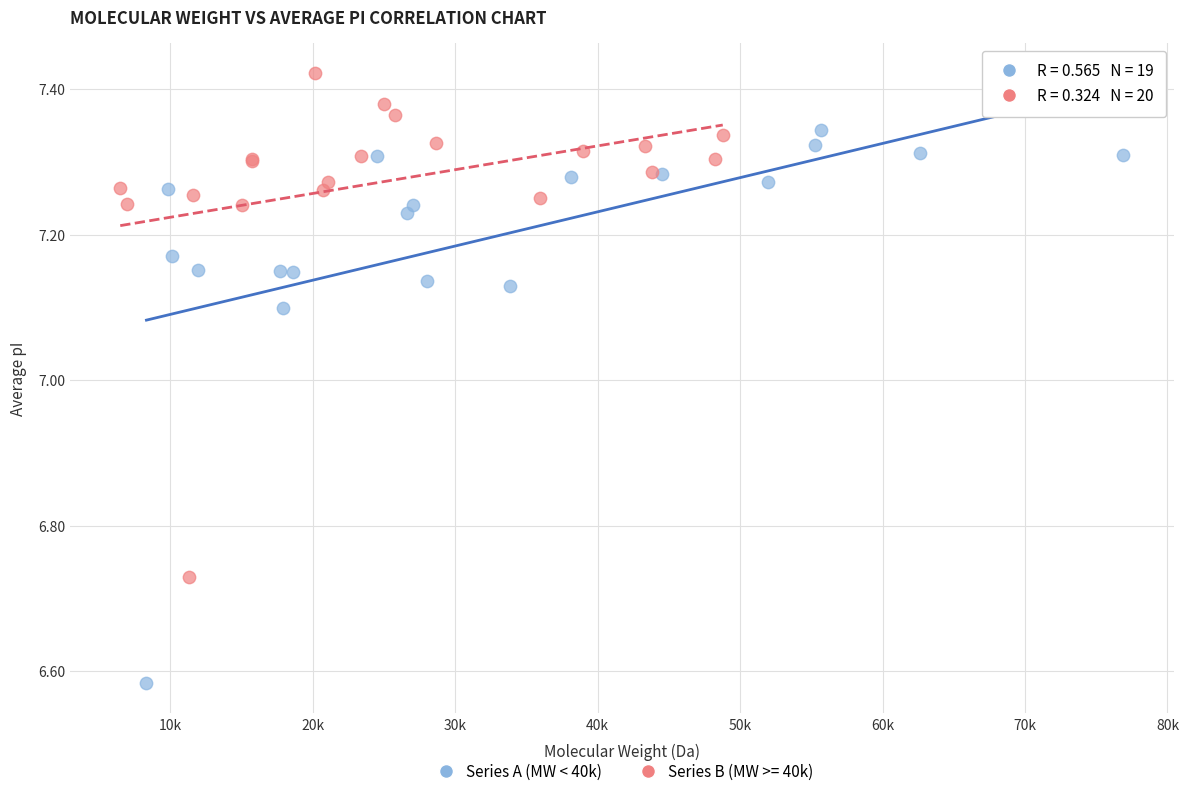

Which series contains the lowest Y value?

Series A (MW < 40k)